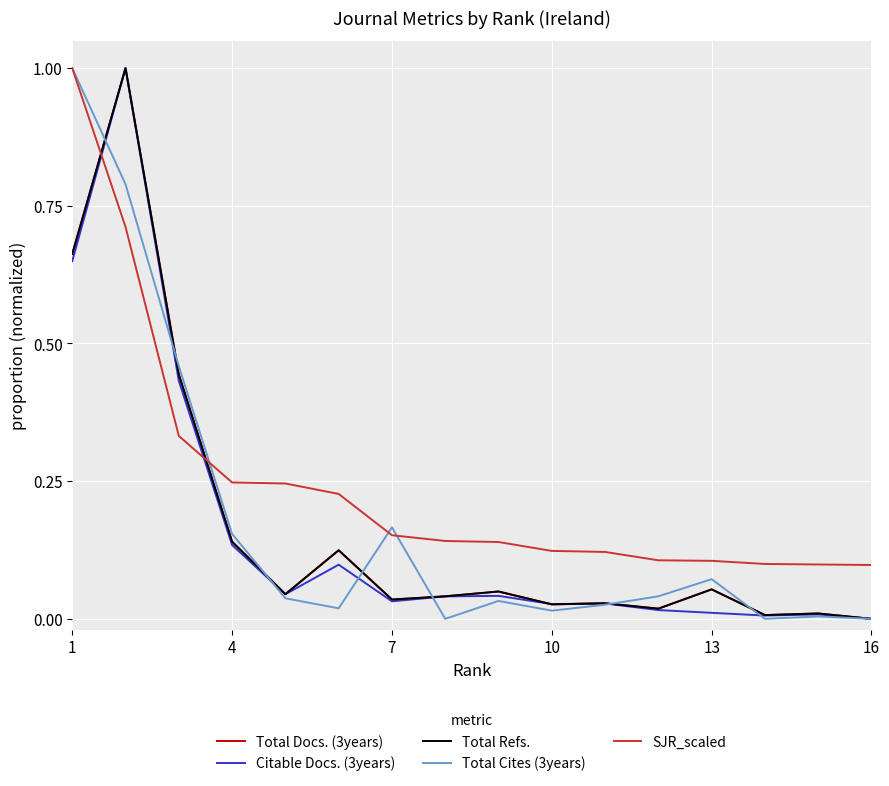

Is this an area chart (filled region under the line)?

No